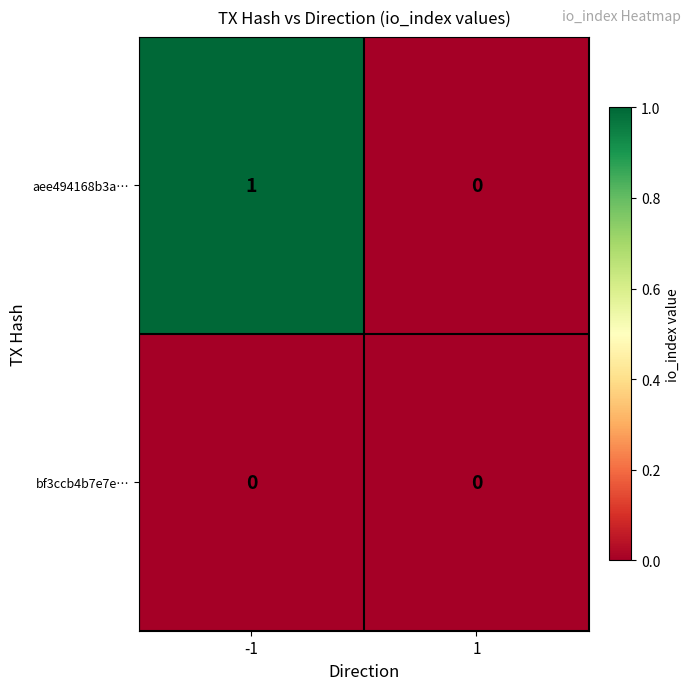

What is the total value across all series at -1?

1